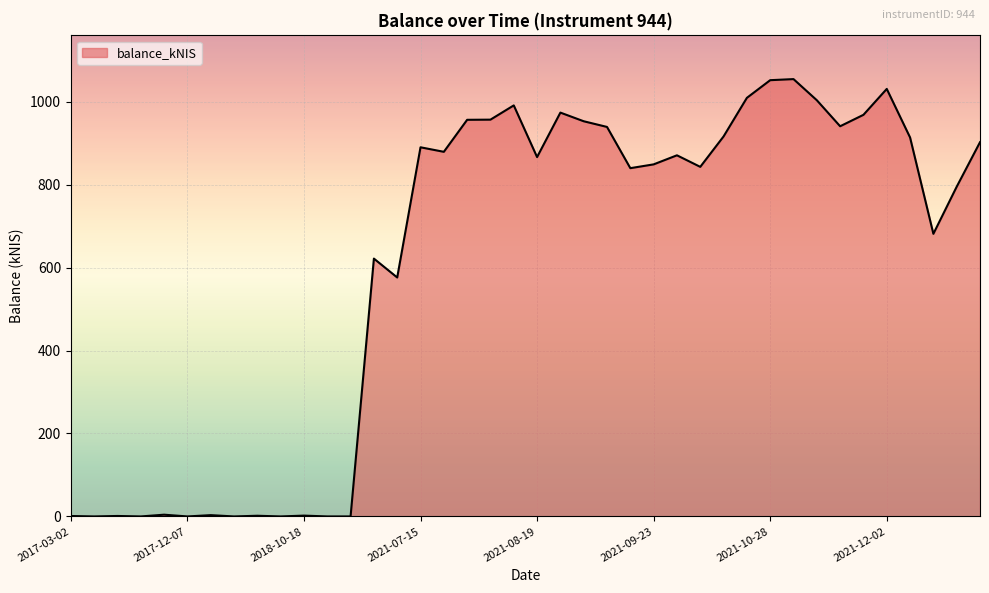

What is the maximum value shown in the chart?

1054.4